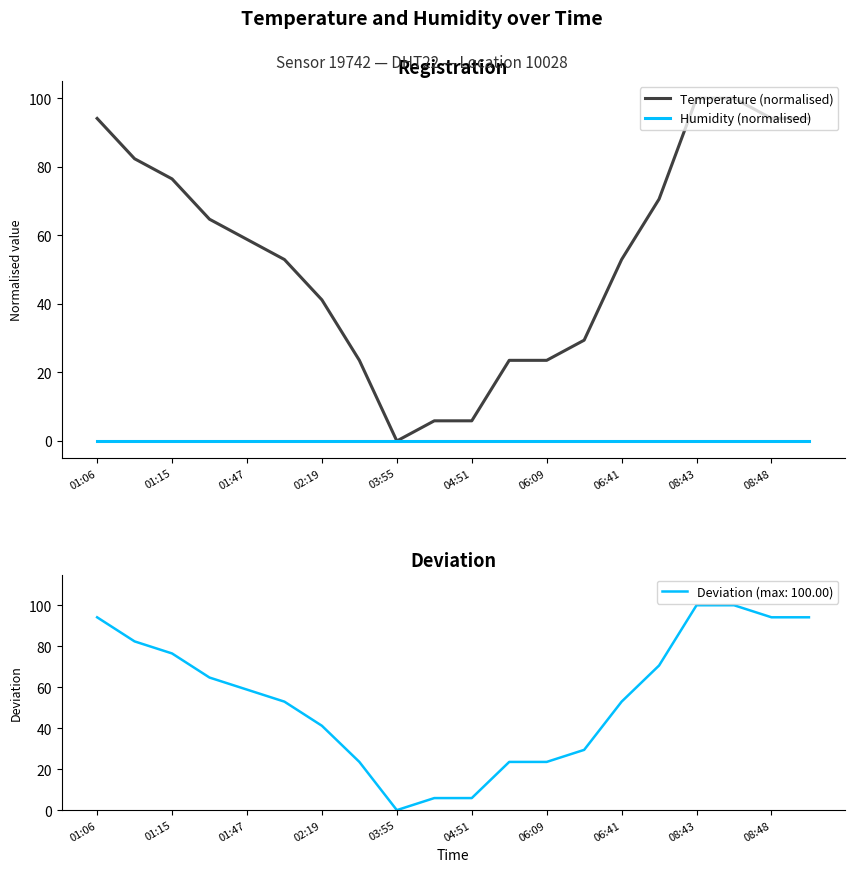

True or false: Humidity (normalised) and Temperature (normalised) cross at least once.

False